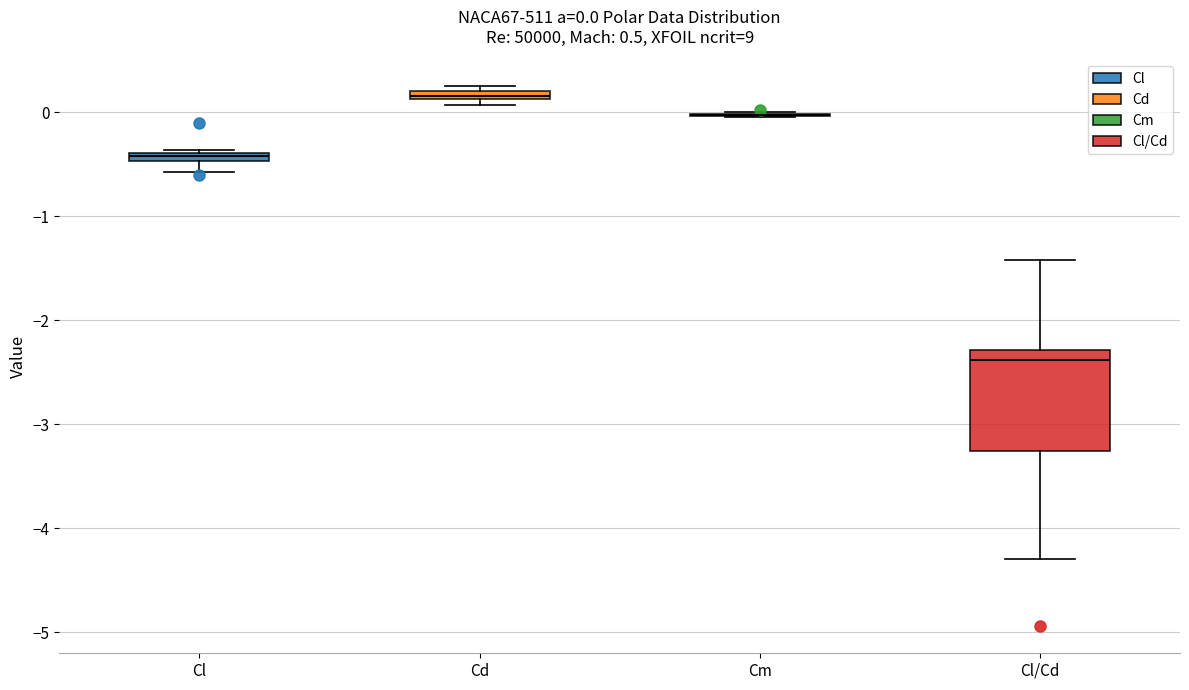

Comparing the boxes themselves (not the whiskers), which one is the tallest?

Cl/Cd